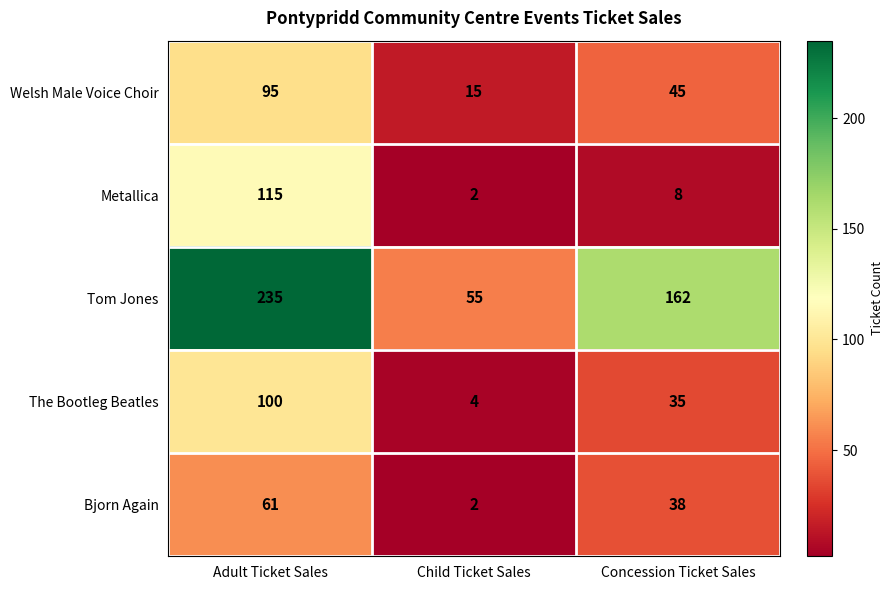

Is the value of The Bootleg Beatles at Child Ticket Sales greater than the value of Tom Jones at Adult Ticket Sales?

No